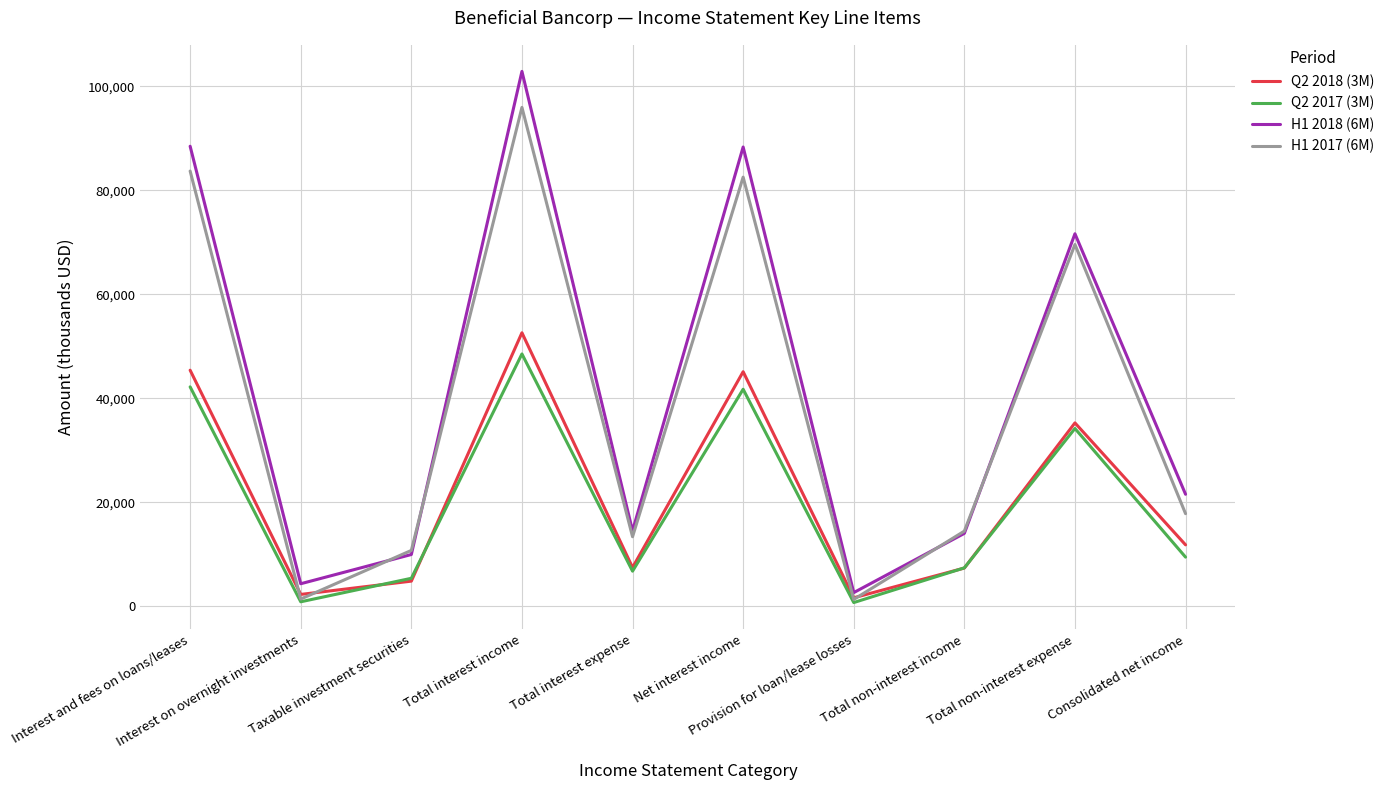

Which series has the largest range (max minus min)?

H1 2018 (6M)